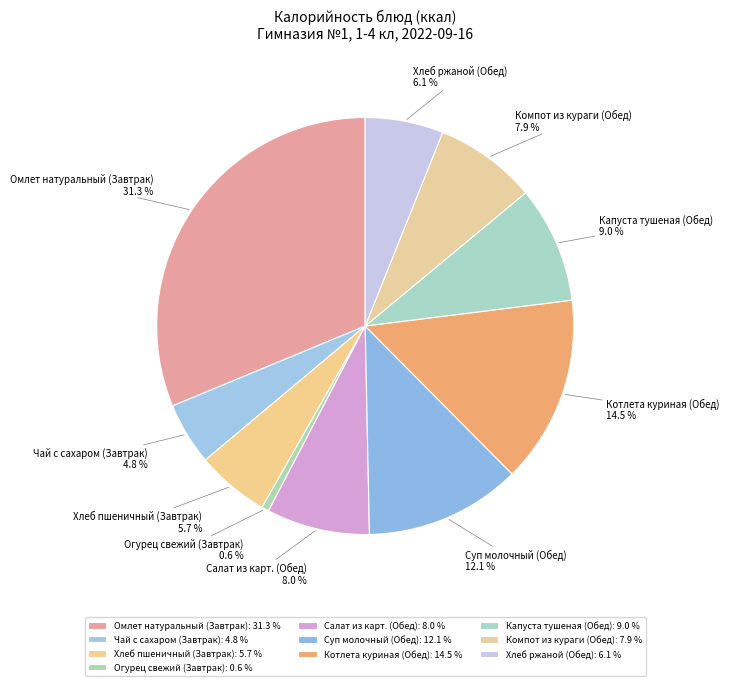

Does Капуста тушеная (Обед) represent more than half of the total?

No